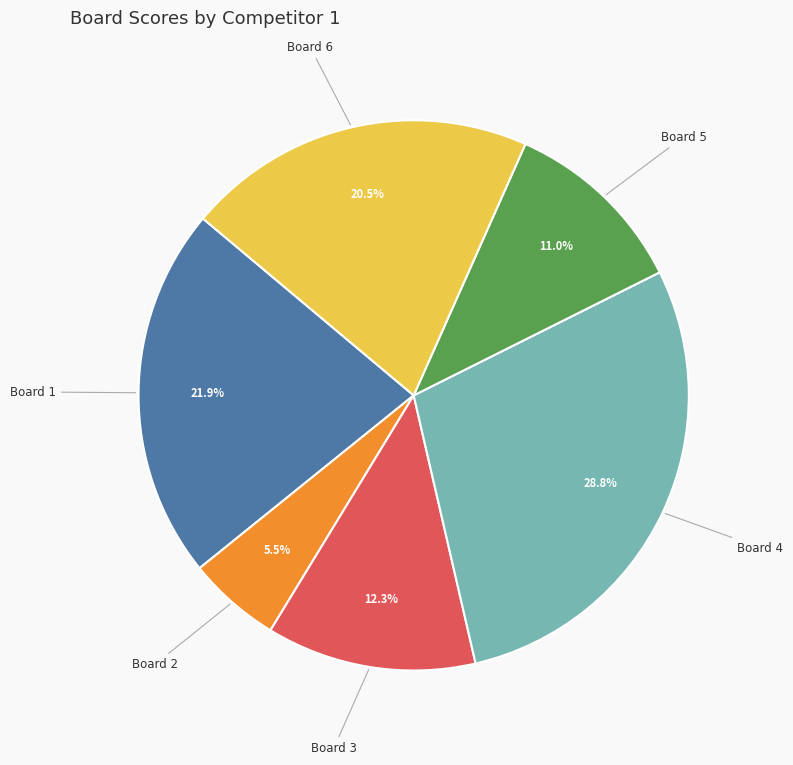

Between Board 2 and Board 1, which is larger?

Board 1